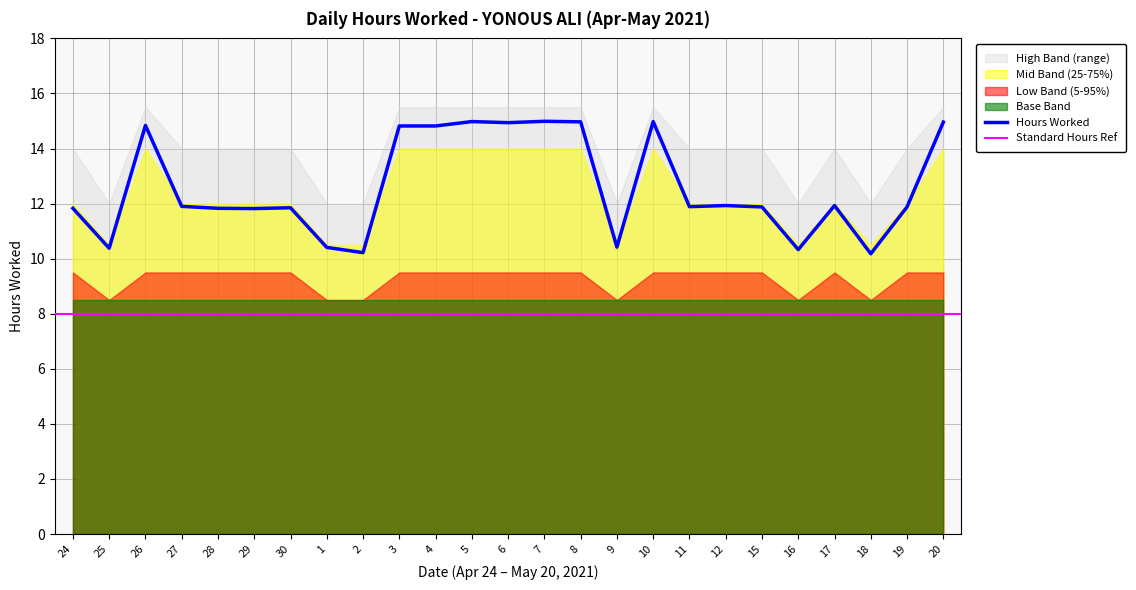

True or false: Mid Band has a value of 10.5 at 25.

True